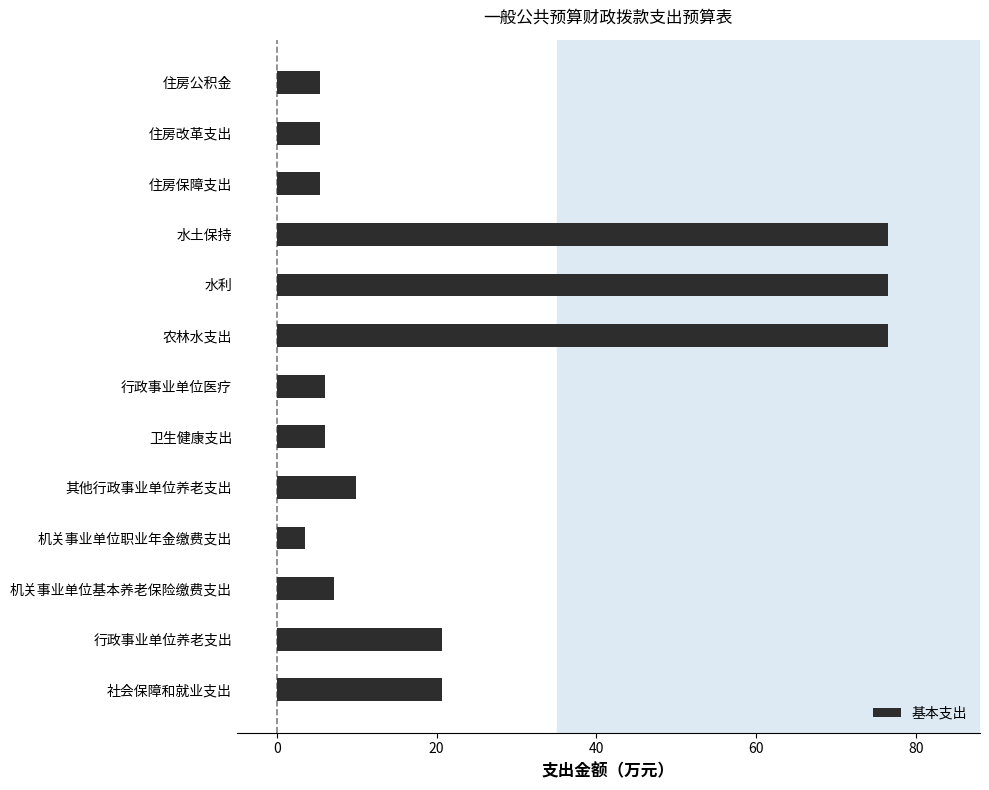

Is it true that the value at 其他行政事业单位养老支出 is 13.6?

False